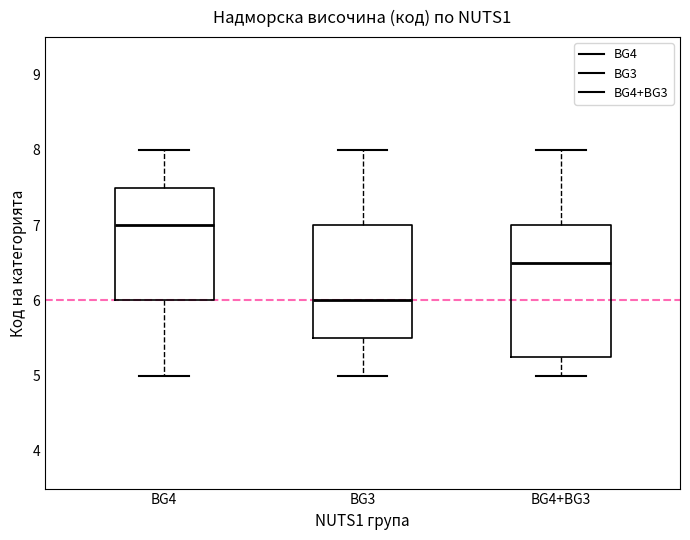

Which box has the highest median line?

BG4